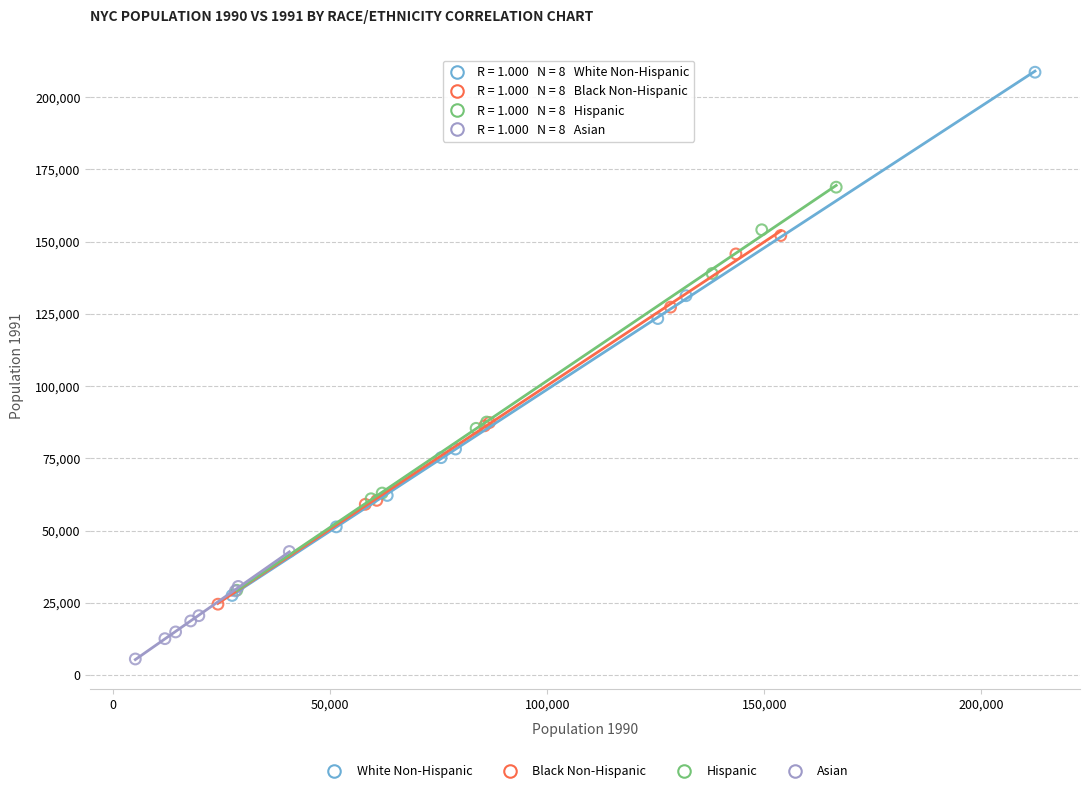

Which series reaches the minimum Y coordinate?

Asian